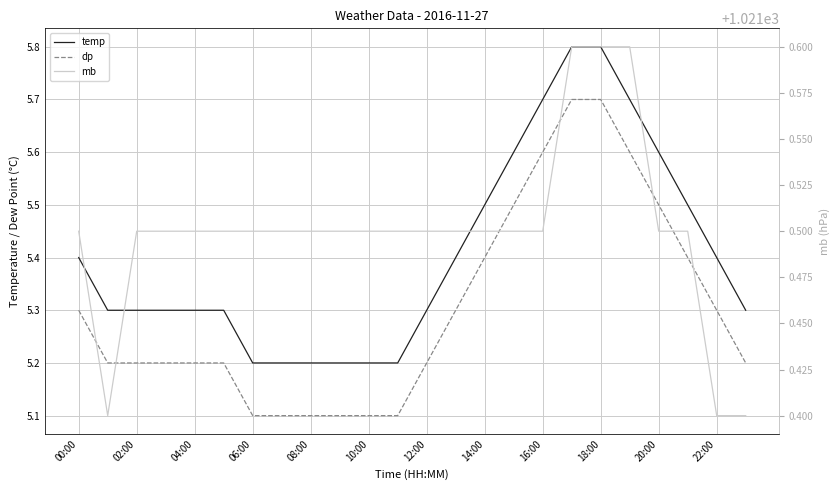

The mb series shows 1704.4 at 10:00. True or false?

False